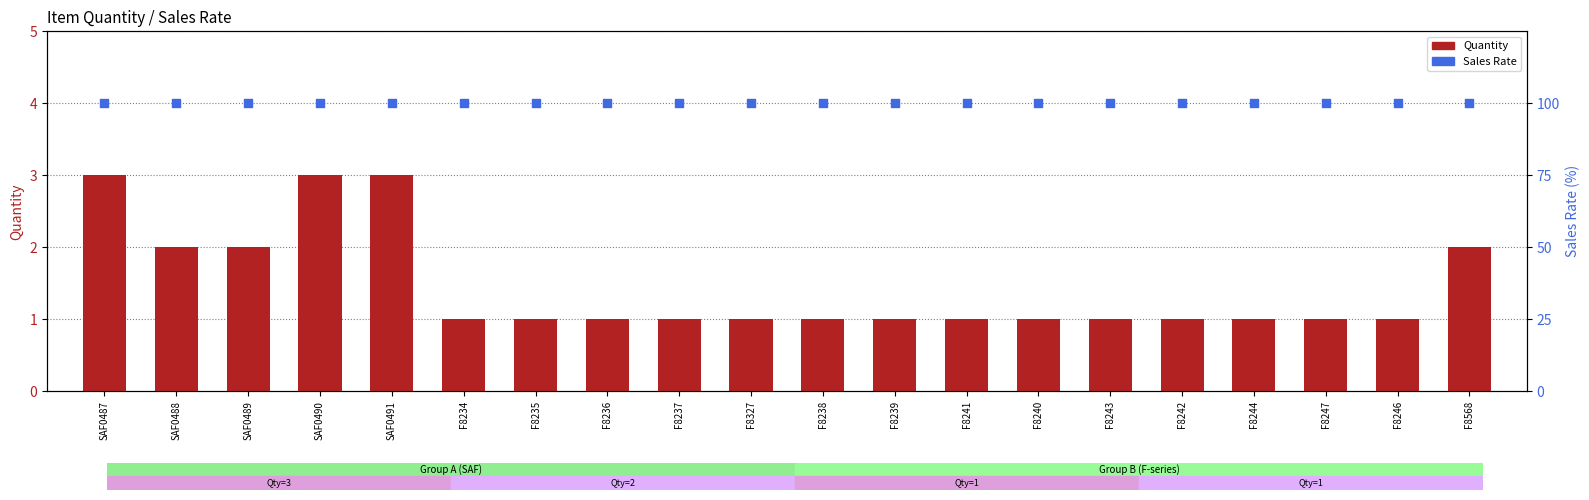

Which series has the largest total across all categories?

Sales Rate